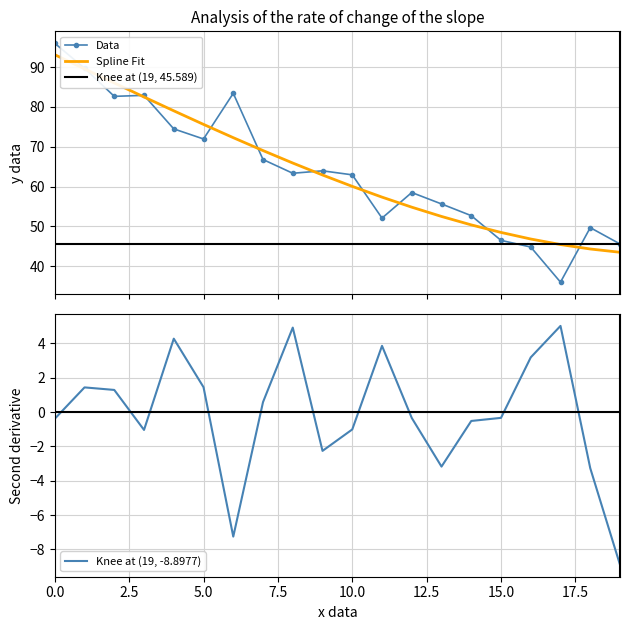

What is the lowest value of the Data series?

36.0